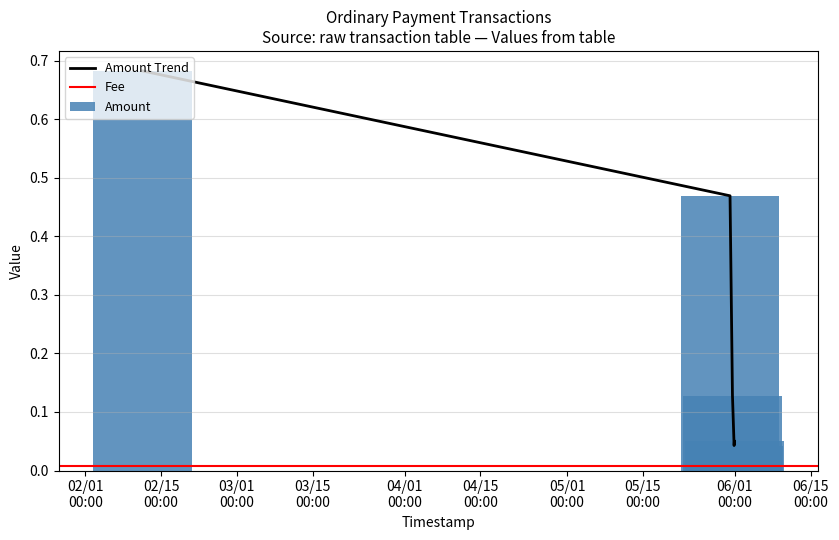

What is the approximate value at 2019-02-11 13:58:27?

0.7